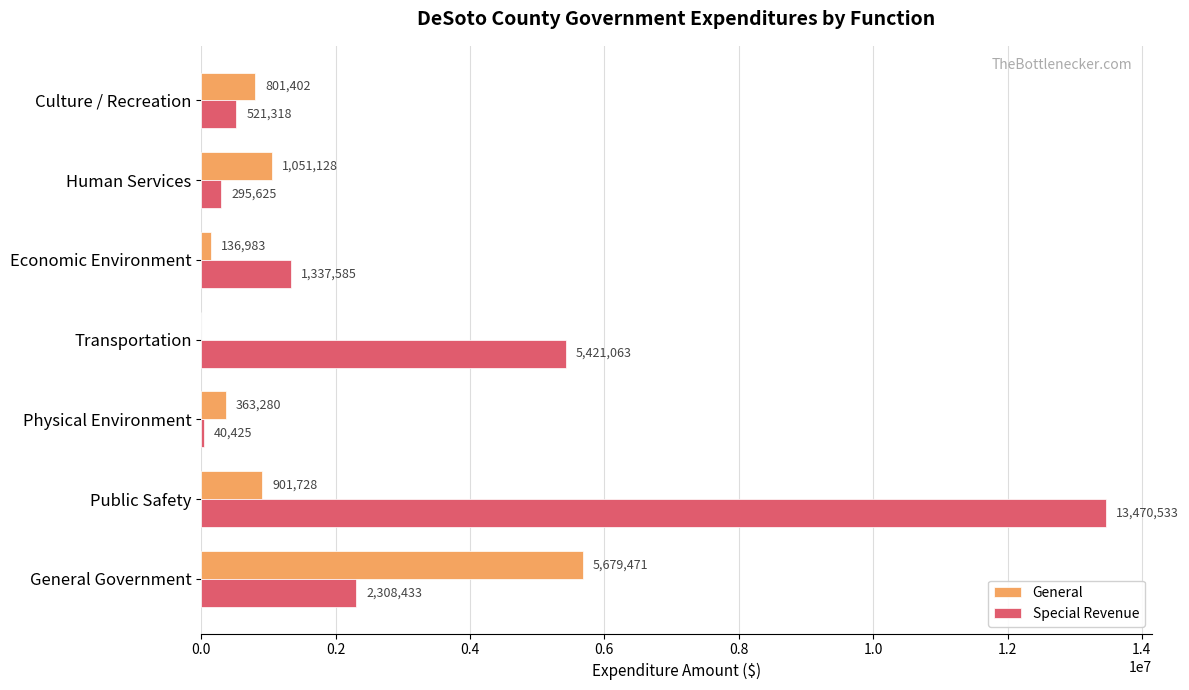

What is the sum of the Special Revenue values at Transportation and Physical Environment?

5461488